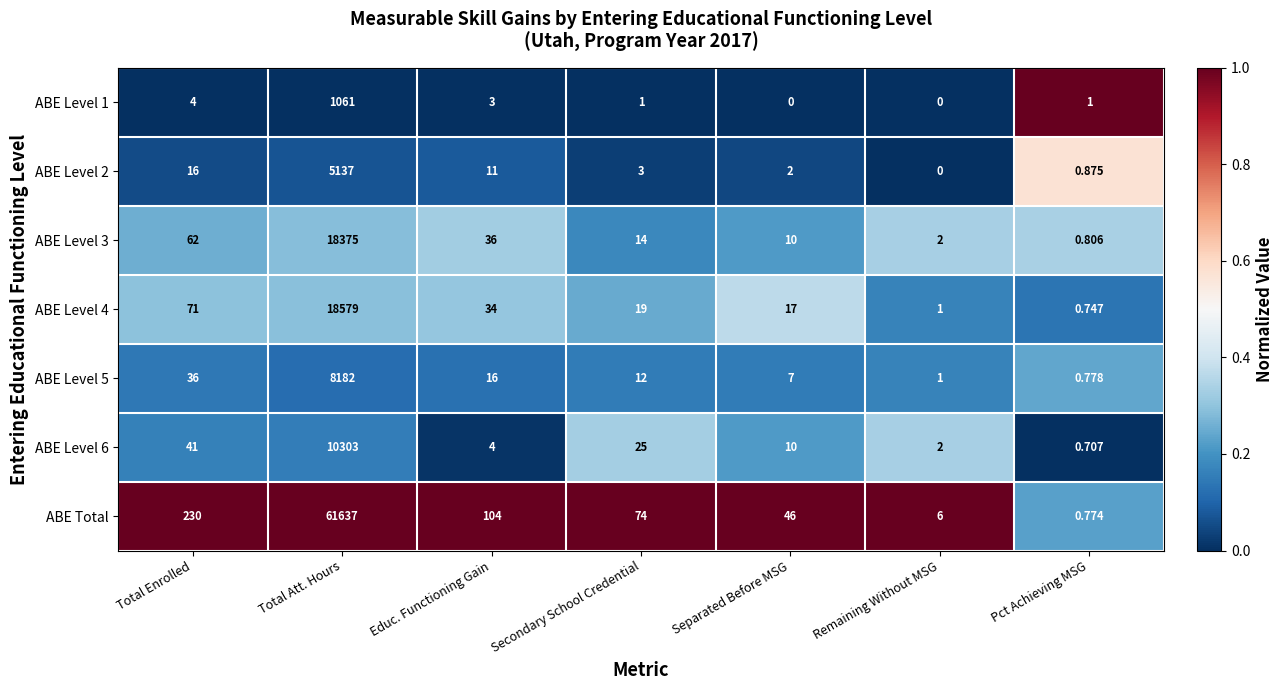

Is the value of ABE Level 4 at Total Att. Hours greater than the value of ABE Level 6 at Pct Achieving MSG?

Yes